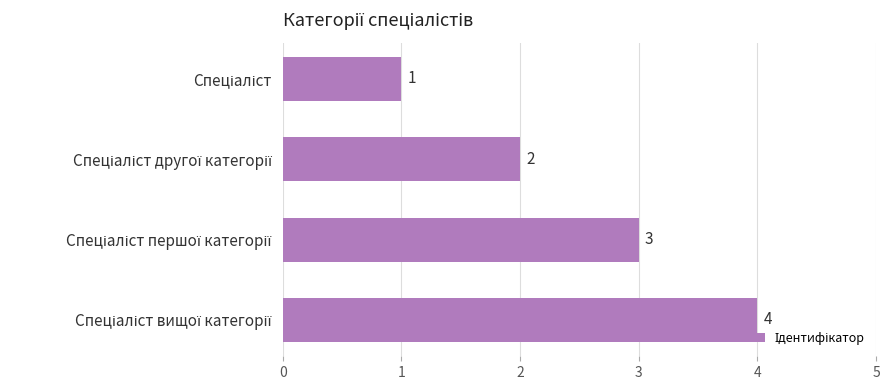

What is the sum of all values?

10